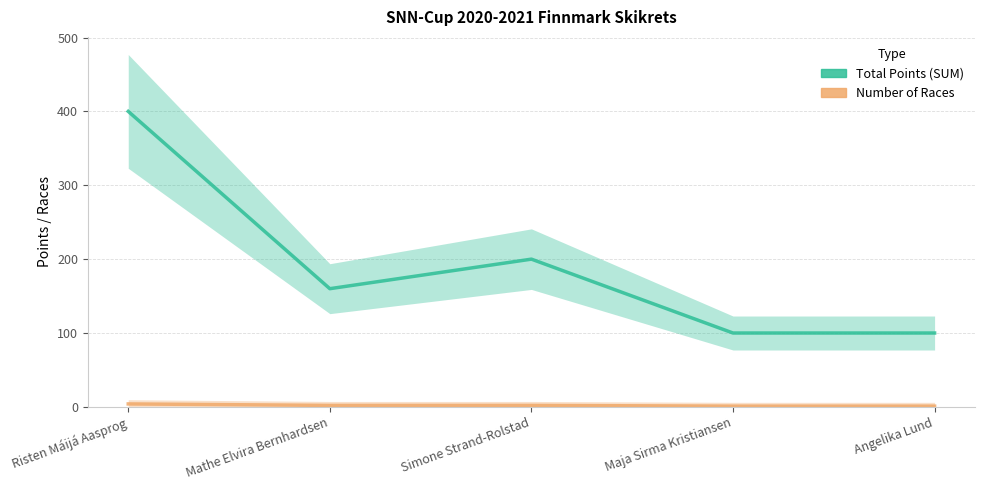

What is the label of the 2nd point from the left?

Mathe Elvira Bernhardsen